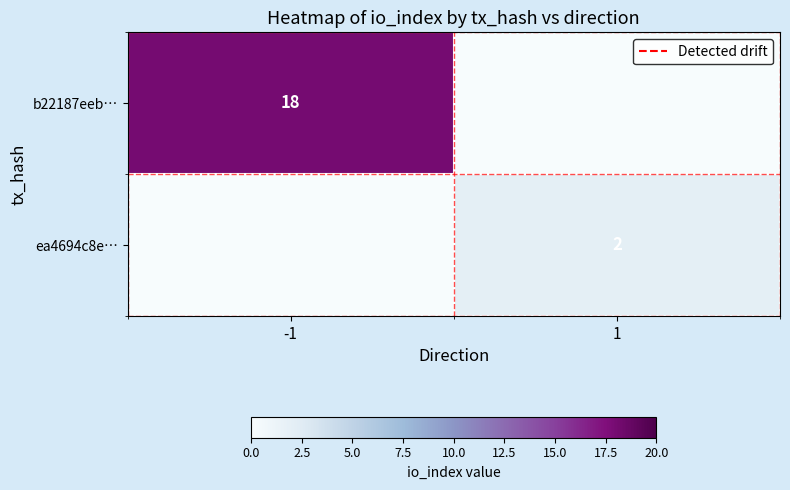

At which category is the sum across all series the highest?

-1